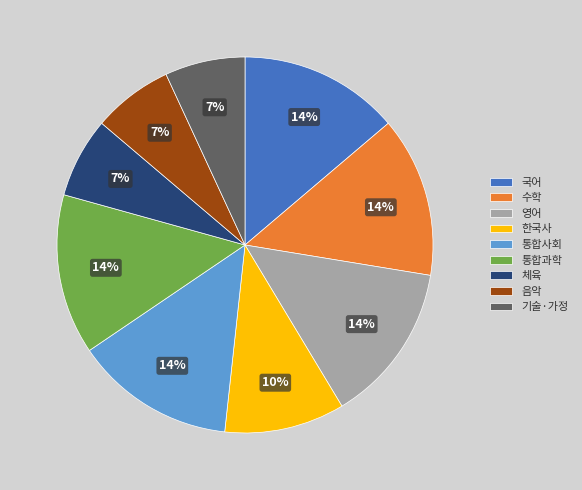

Do 영어 and 한국사 together represent more than half of the pie?

No